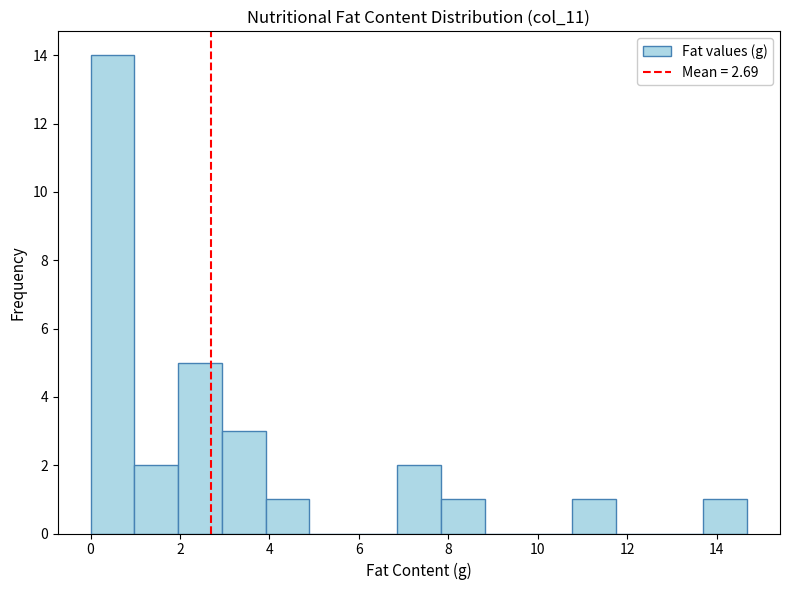

How tall is the bar that spans 0.0 to 1.0 on the x-axis? Neither the bar edges nor the heights are printed on the chart, so give them approximately, as read against the axes.

14